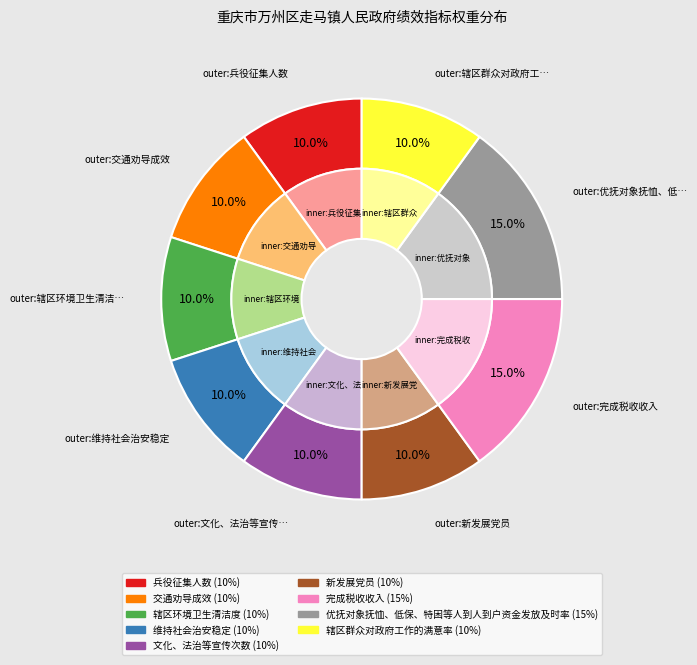

What is the ratio of the value at 辖区群众对政府工作的满意率 to the value at 辖区环境卫生清洁度?

1.0